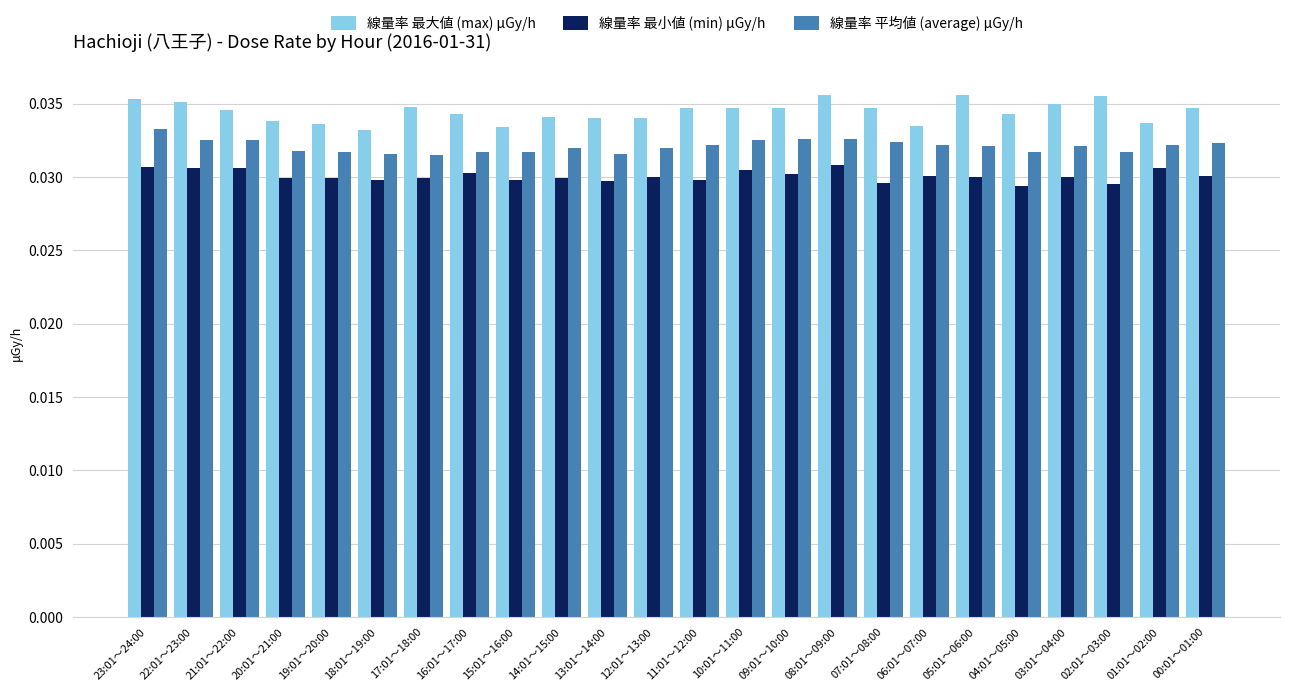

Which series has the widest spread of values?

線量率 最大値 (max) μGy/h